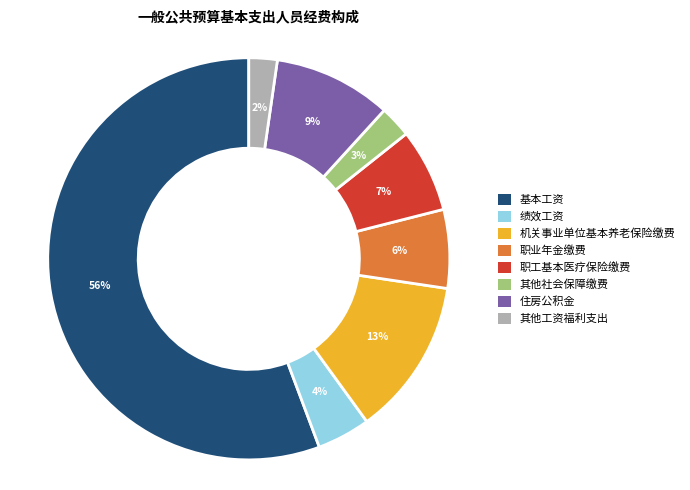

What is the majority slice?

基本工资